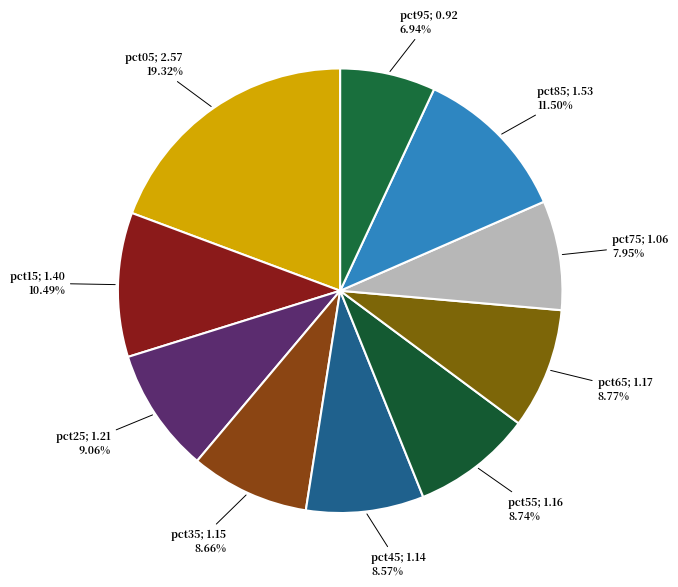

How many segments does this pie chart have?

10